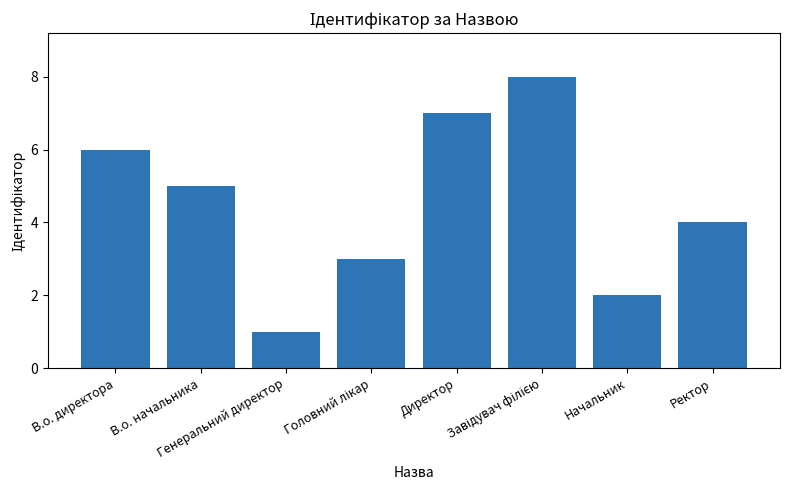

Count the number of categories in the chart.

8